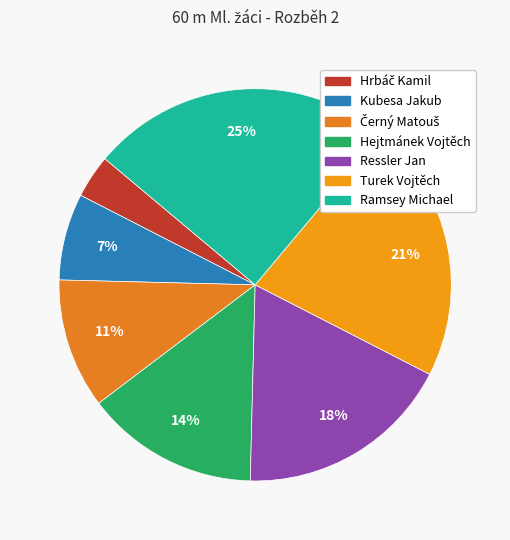

Is it true that Černý Matouš is 3% of the pie?

False